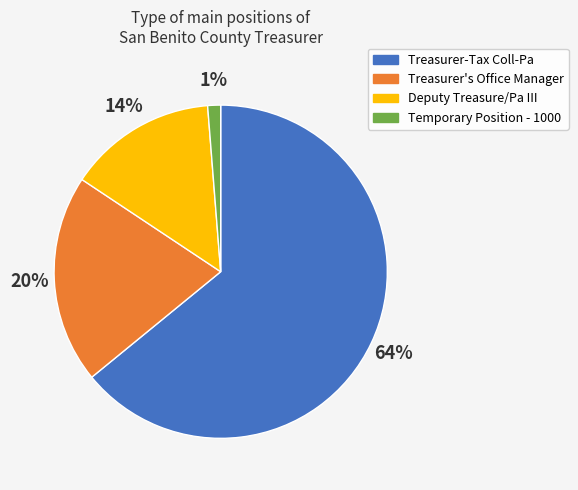

Do Temporary Position - 1000 and Treasurer-Tax Coll-Pa together represent more than half of the pie?

Yes